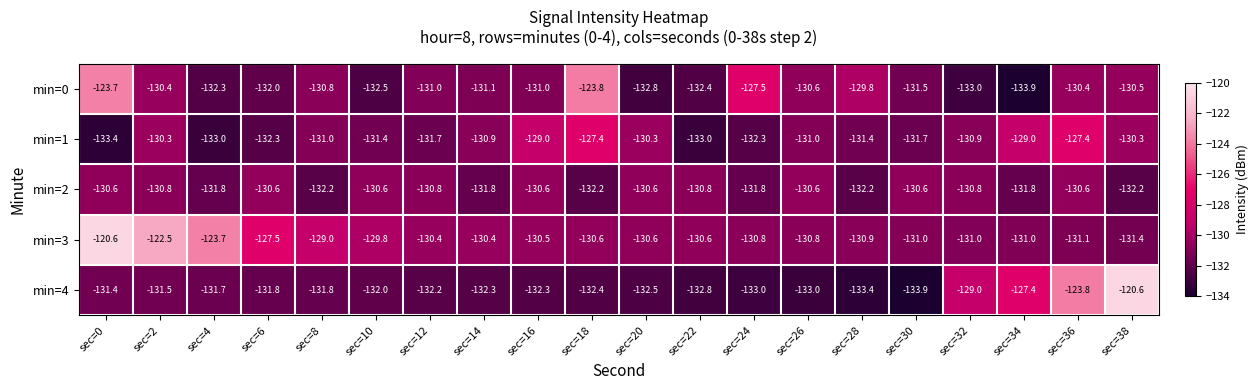

What is the maximum value shown in the chart?

-120.6